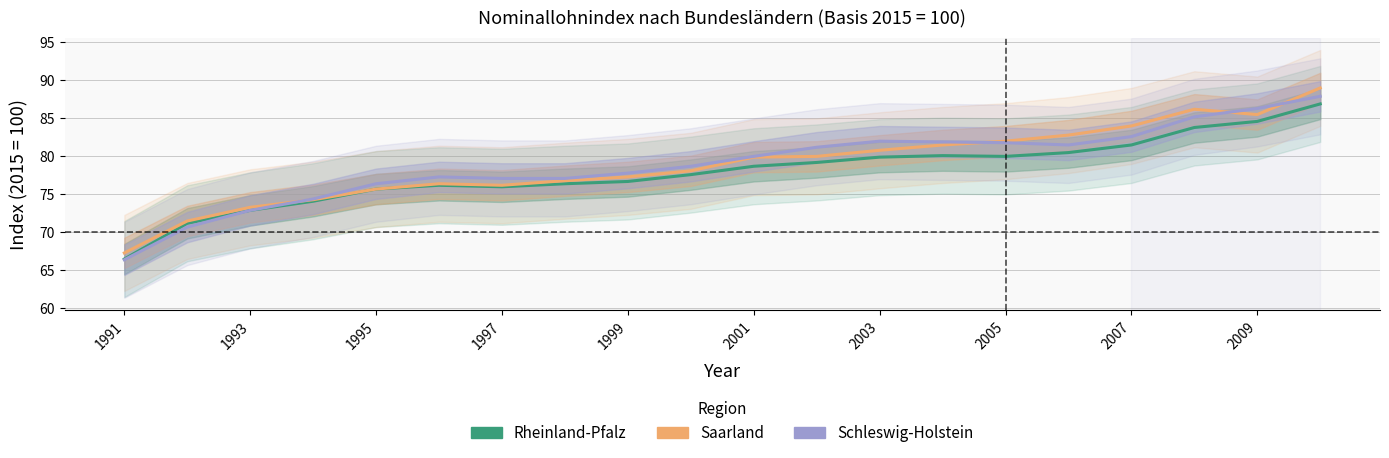

What position from the left is 2003?

13